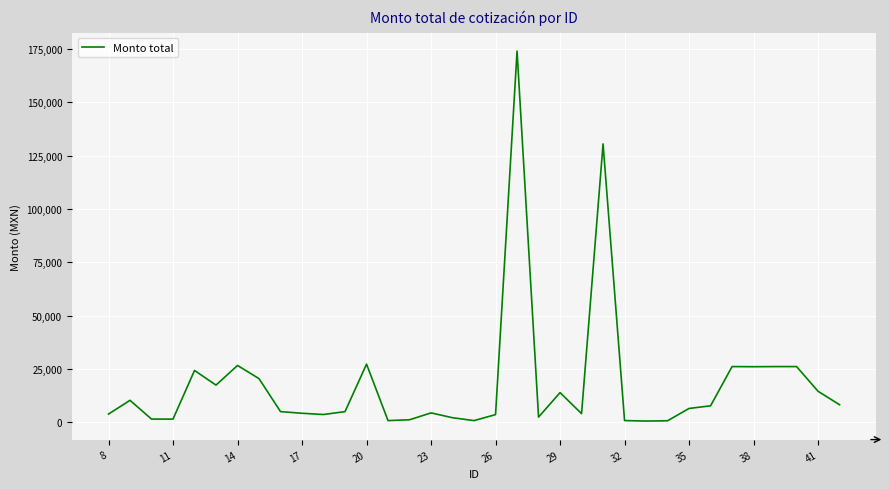

How many distinct data groups are displayed?

1